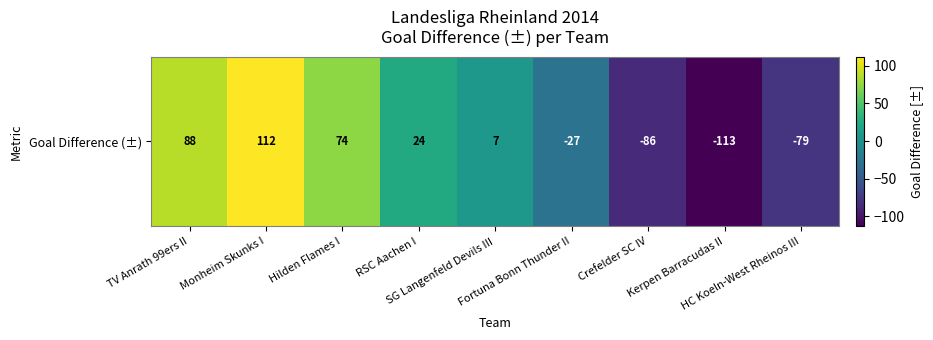

Reading left to right, list all the values displayed in this chart.

TV Anrath 99ers II=88	Monheim Skunks I=112	Hilden Flames I=74	RSC Aachen I=24	SG Langenfeld Devils III=7	Fortuna Bonn Thunder II=-27	Crefelder SC IV=-86	Kerpen Barracudas II=-113	HC Koeln-West Rheinos III=-79